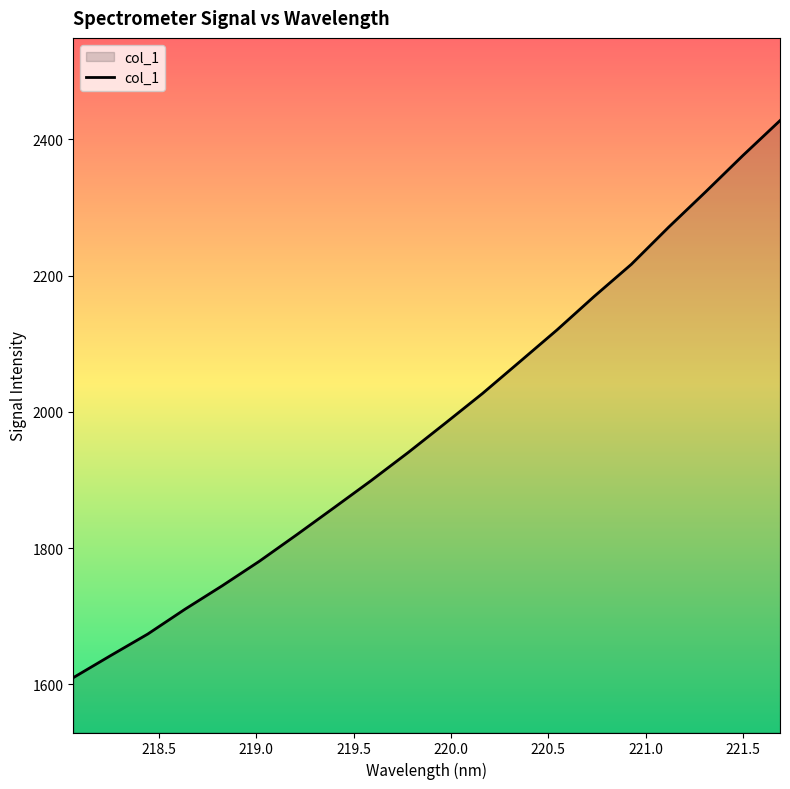

What is the minimum value shown in the chart?

1610.0